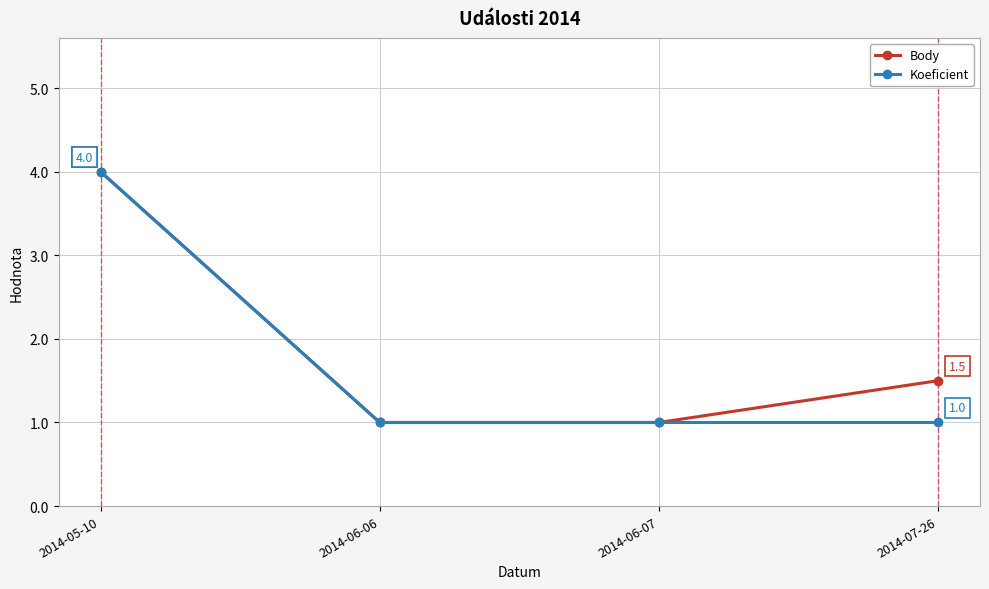

What is the label of the 3rd point from the right?

2014-06-06